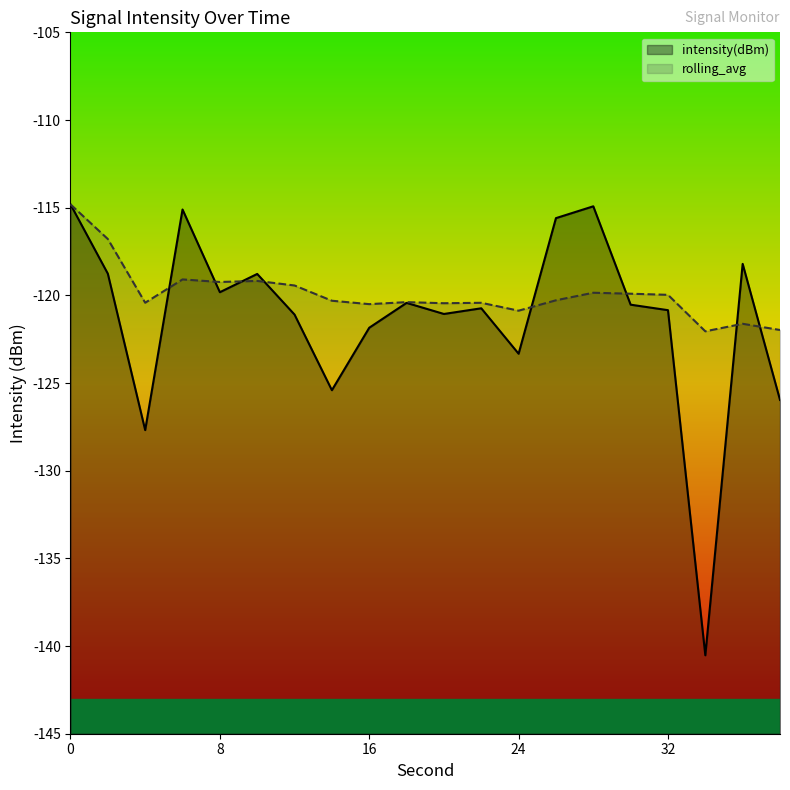

Reading left to right, what are all the values shown in this chart?

intensity(dBm): 0=-114.8	2=-118.8	4=-127.7	6=-115.1	8=-119.8	10=-118.8	12=-121.1	14=-125.4	16=-121.8	18=-120.4	20=-121.1	22=-120.7	24=-123.3	26=-115.6	28=-114.9	30=-120.5	32=-120.8	34=-140.5	36=-118.2	38=-126.0
rolling_avg: 0=-114.8	2=-116.8	4=-120.4	6=-119.1	8=-119.2	10=-119.2	12=-119.4	14=-120.3	16=-120.5	18=-120.4	20=-120.4	22=-120.4	24=-120.9	26=-120.3	28=-119.9	30=-119.9	32=-120.0	34=-122.1	36=-121.6	38=-122.0